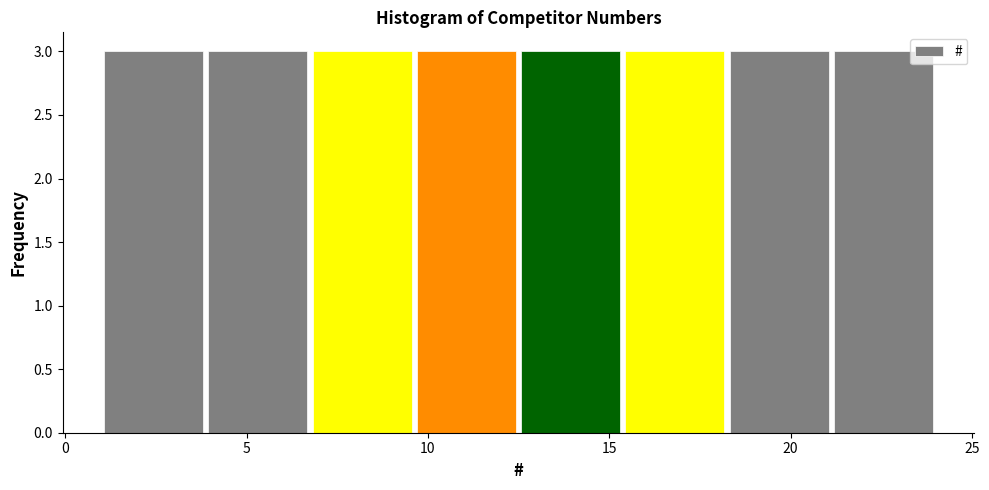

Reading left to right, transcribe this chart: for each bar, give the range it covers on the x-axis and its height. Neither the bar edges nor the heights are printed on the chart, so give them approximately, as read against the axes.

1.0 to 4.0: 3
4.0 to 7.0: 3
7.0 to 9.5: 3
9.5 to 12.5: 3
12.5 to 15.5: 3
15.5 to 18.5: 3
18.5 to 21.0: 3
21.0 to 24.0: 3